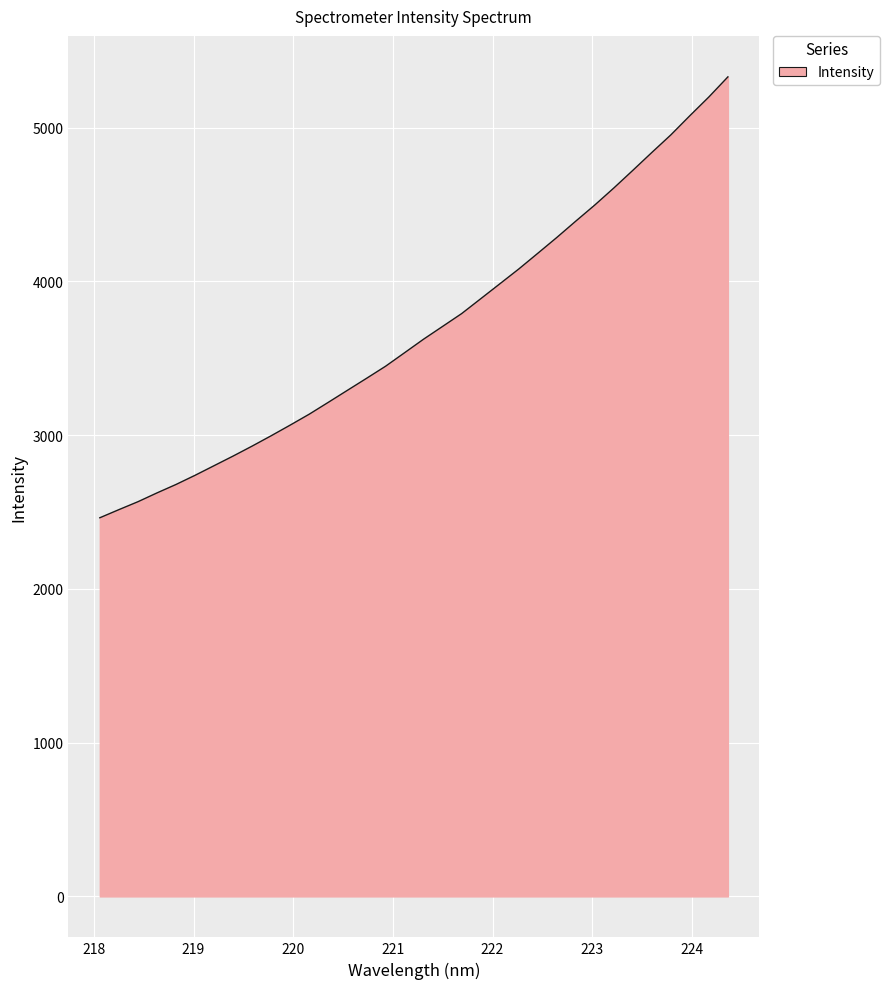

What is the greatest value displayed?

5329.9